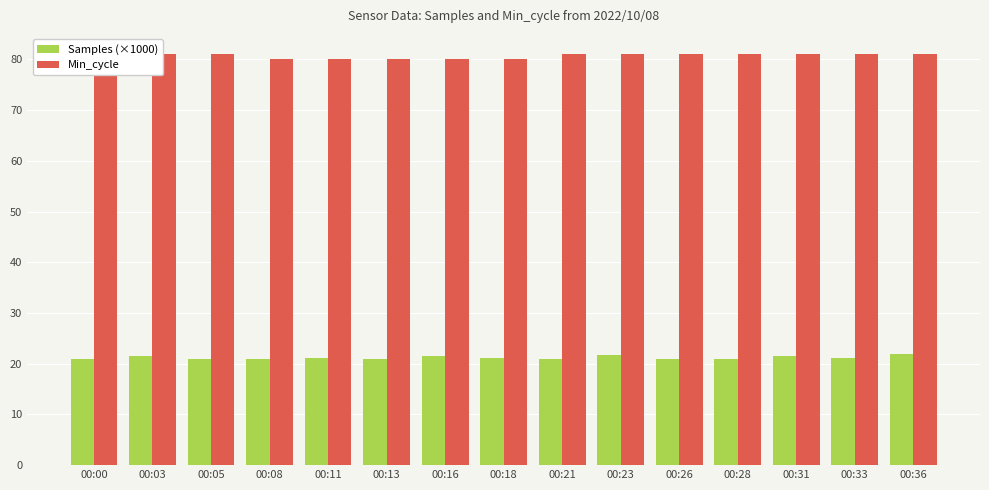

How many bars are there in each group?

2